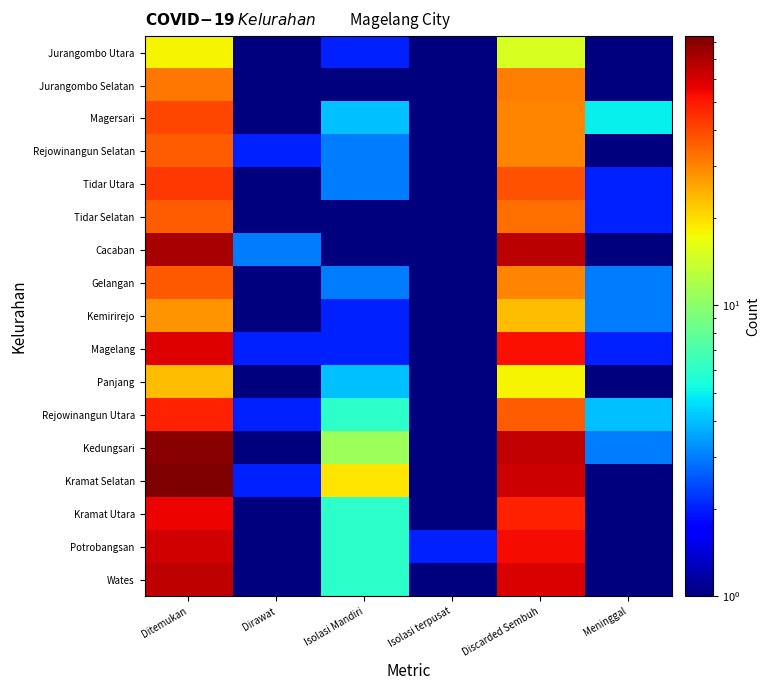

Reading left to right, what are all the values shown in this chart?

Jurangombo Utara: Ditemukan=18.0	Dirawat=1.0	Isolasi Mandiri=2.0	Isolasi terpusat=0.5	Discarded Sembuh=15.0	Meninggal=0.5
Jurangombo Selatan: Ditemukan=32.0	Dirawat=0.5	Isolasi Mandiri=1.0	Isolasi terpusat=0.5	Discarded Sembuh=31.0	Meninggal=0.5
Magersari: Ditemukan=40.0	Dirawat=1.0	Isolasi Mandiri=4.0	Isolasi terpusat=0.5	Discarded Sembuh=30.0	Meninggal=5.0
Rejowinangun Selatan: Ditemukan=36.0	Dirawat=2.0	Isolasi Mandiri=3.0	Isolasi terpusat=0.5	Discarded Sembuh=30.0	Meninggal=1.0
Tidar Utara: Ditemukan=43.0	Dirawat=0.5	Isolasi Mandiri=3.0	Isolasi terpusat=0.5	Discarded Sembuh=38.0	Meninggal=2.0
Tidar Selatan: Ditemukan=36.0	Dirawat=1.0	Isolasi Mandiri=0.5	Isolasi terpusat=0.5	Discarded Sembuh=33.0	Meninggal=2.0
Cacaban: Ditemukan=71.0	Dirawat=3.0	Isolasi Mandiri=1.0	Isolasi terpusat=0.5	Discarded Sembuh=67.0	Meninggal=0.5
Gelangan: Ditemukan=37.0	Dirawat=1.0	Isolasi Mandiri=3.0	Isolasi terpusat=0.5	Discarded Sembuh=30.0	Meninggal=3.0
Kemirirejo: Ditemukan=28.0	Dirawat=0.5	Isolasi Mandiri=2.0	Isolasi terpusat=0.5	Discarded Sembuh=23.0	Meninggal=3.0
Magelang: Ditemukan=58.0	Dirawat=2.0	Isolasi Mandiri=2.0	Isolasi terpusat=0.5	Discarded Sembuh=52.0	Meninggal=2.0
Panjang: Ditemukan=23.0	Dirawat=0.5	Isolasi Mandiri=4.0	Isolasi terpusat=0.5	Discarded Sembuh=18.0	Meninggal=1.0
Rejowinangun Utara: Ditemukan=48.0	Dirawat=2.0	Isolasi Mandiri=6.0	Isolasi terpusat=0.5	Discarded Sembuh=36.0	Meninggal=4.0
Kedungsari: Ditemukan=80.0	Dirawat=1.0	Isolasi Mandiri=11.0	Isolasi terpusat=1.0	Discarded Sembuh=64.0	Meninggal=3.0
Kramat Selatan: Ditemukan=84.0	Dirawat=2.0	Isolasi Mandiri=19.0	Isolasi terpusat=1.0	Discarded Sembuh=62.0	Meninggal=0.5
Kramat Utara: Ditemukan=55.0	Dirawat=1.0	Isolasi Mandiri=6.0	Isolasi terpusat=0.5	Discarded Sembuh=48.0	Meninggal=0.5
Potrobangsan: Ditemukan=61.0	Dirawat=0.5	Isolasi Mandiri=6.0	Isolasi terpusat=2.0	Discarded Sembuh=53.0	Meninggal=0.5
Wates: Ditemukan=65.0	Dirawat=0.5	Isolasi Mandiri=6.0	Isolasi terpusat=0.5	Discarded Sembuh=59.0	Meninggal=0.5